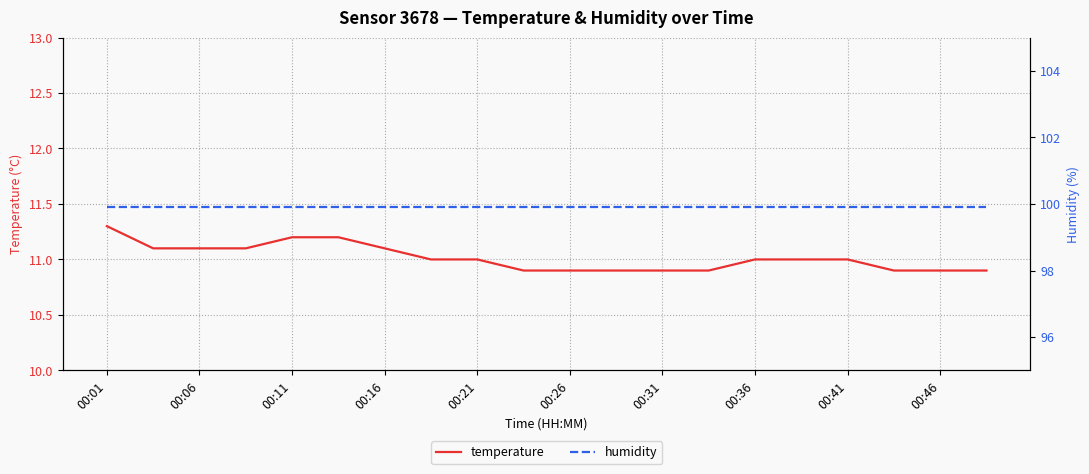

The temperature series shows 17.8 at 00:36. True or false?

False